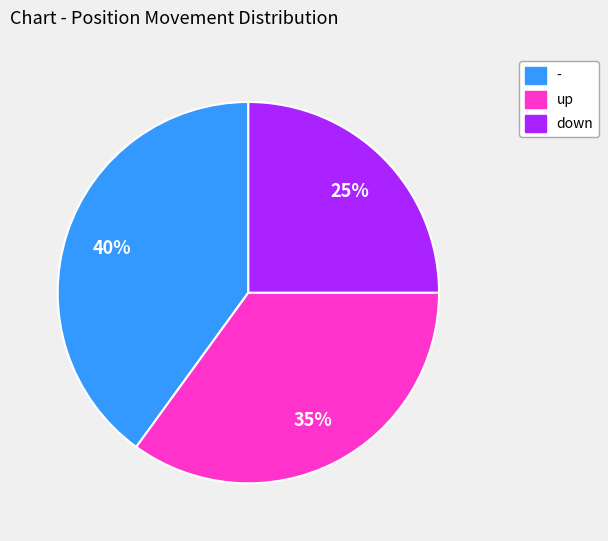

Rank the categories by value from highest to lowest.

-, up, down